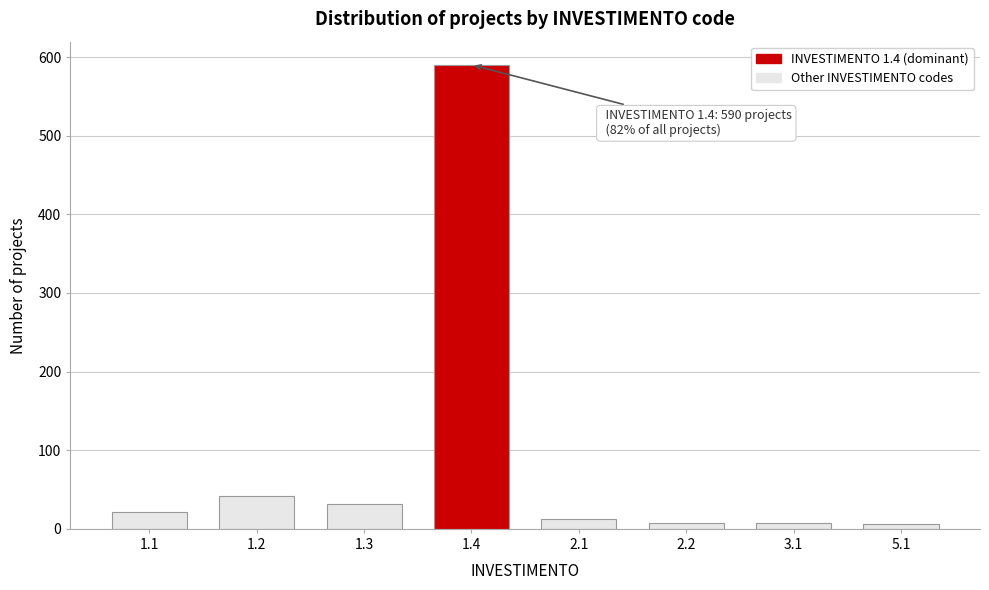

What is the greatest value displayed?

590